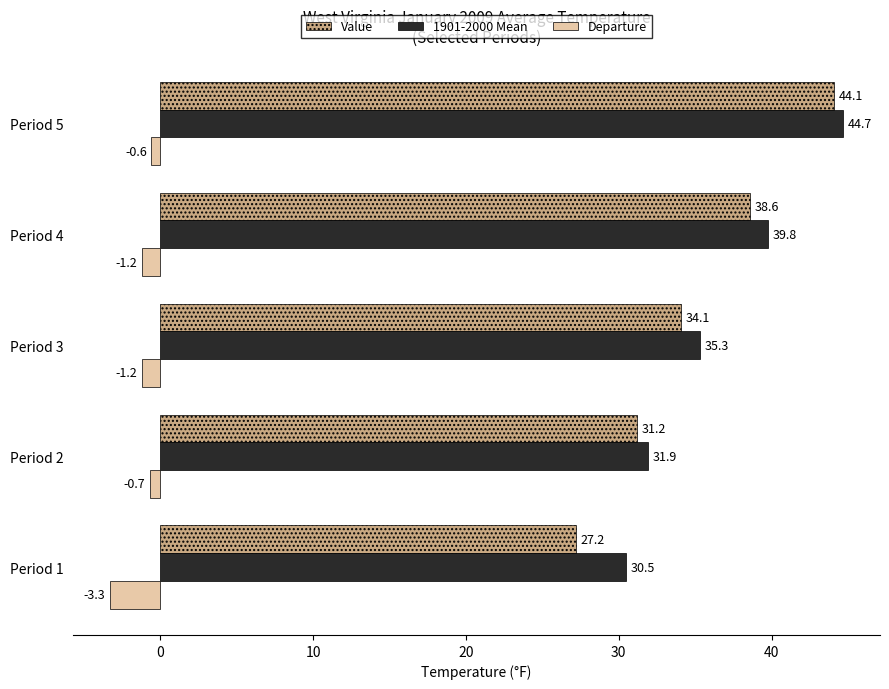

At which category is the sum across all series the highest?

Period 5